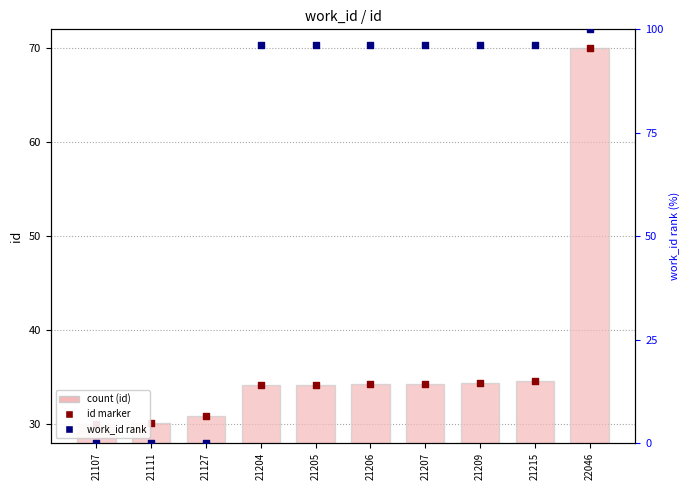

At how many categories does at least one series exceed 19?

10